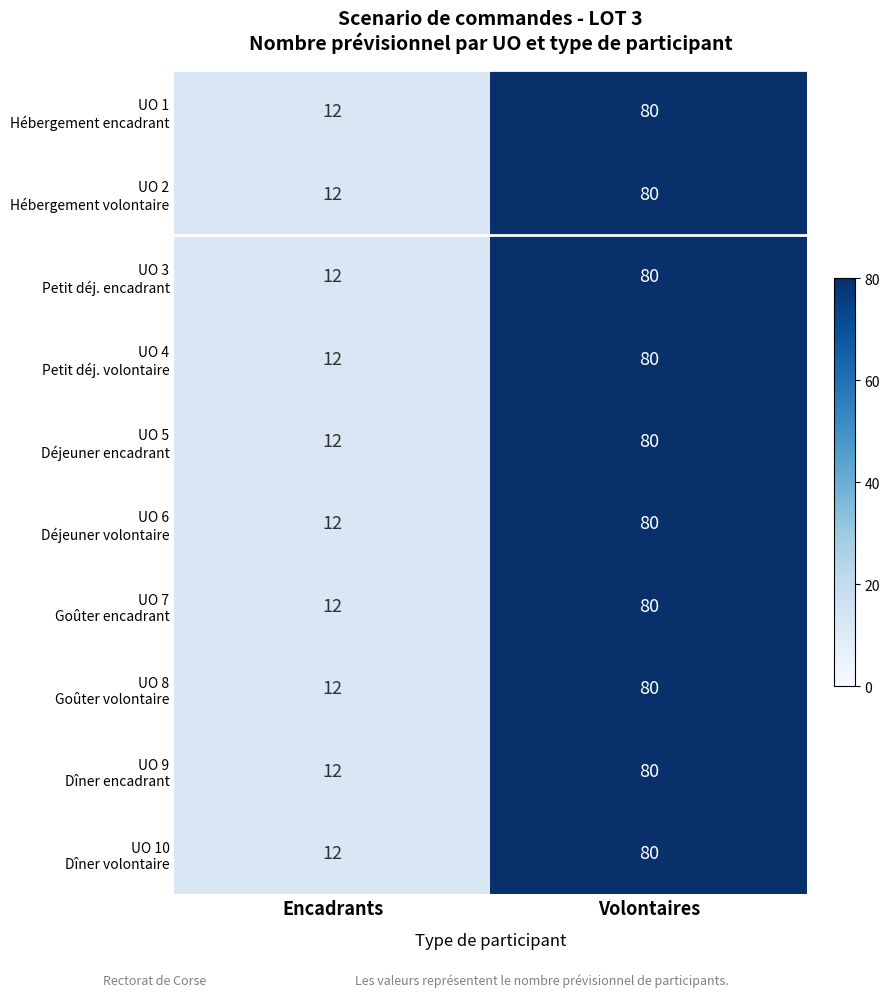

At which category does the chart reach its minimum across all series?

Encadrants